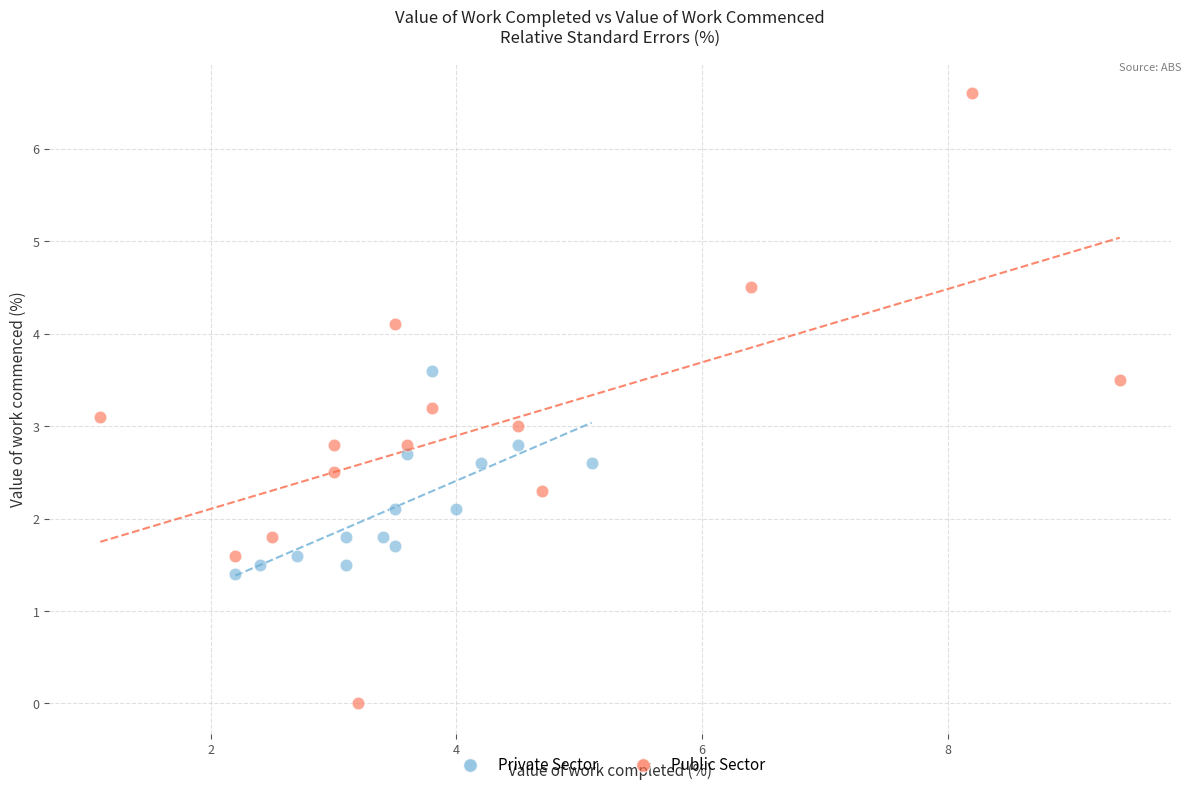

Which series has the largest Y range (max minus min)?

Public Sector